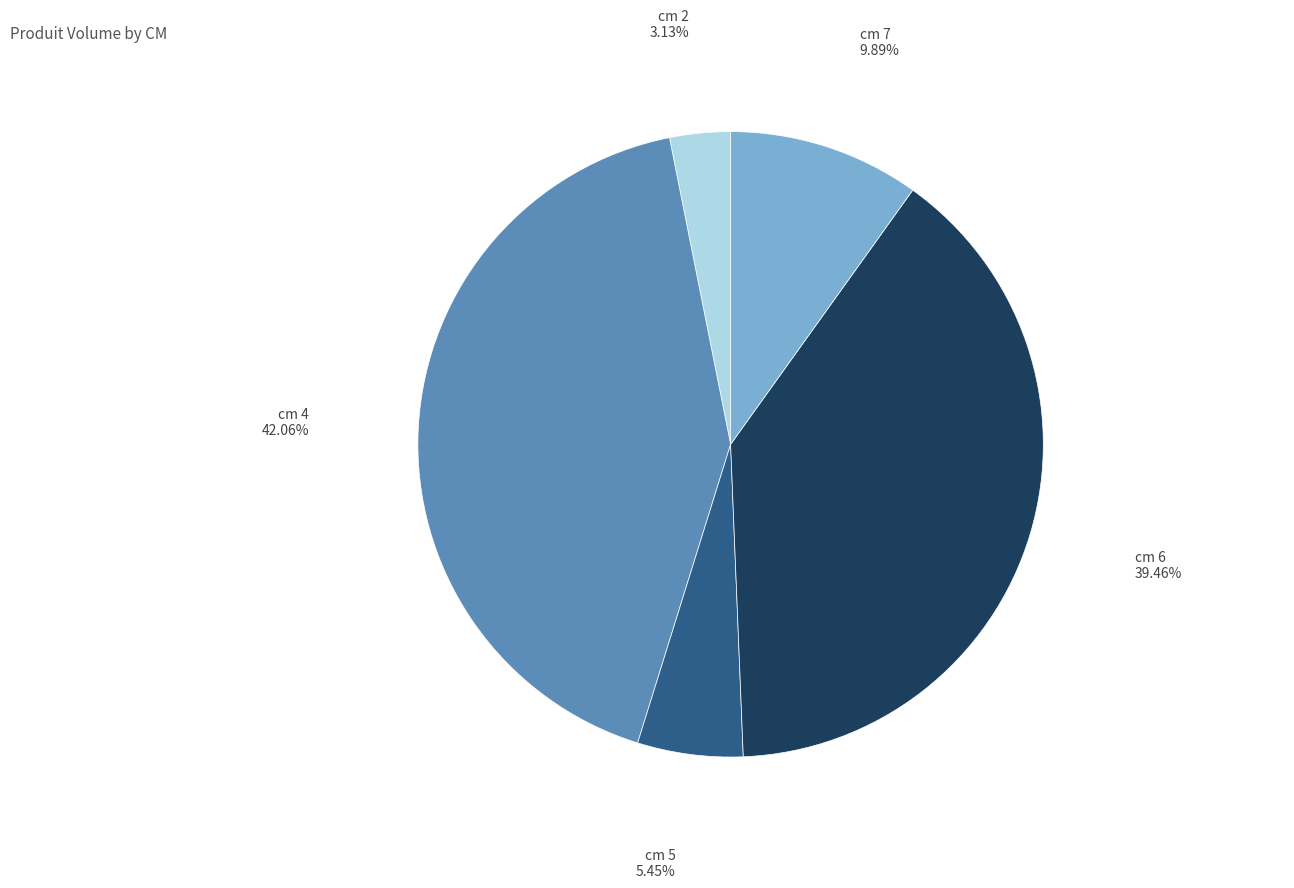

Which slice is the largest?

cm 4